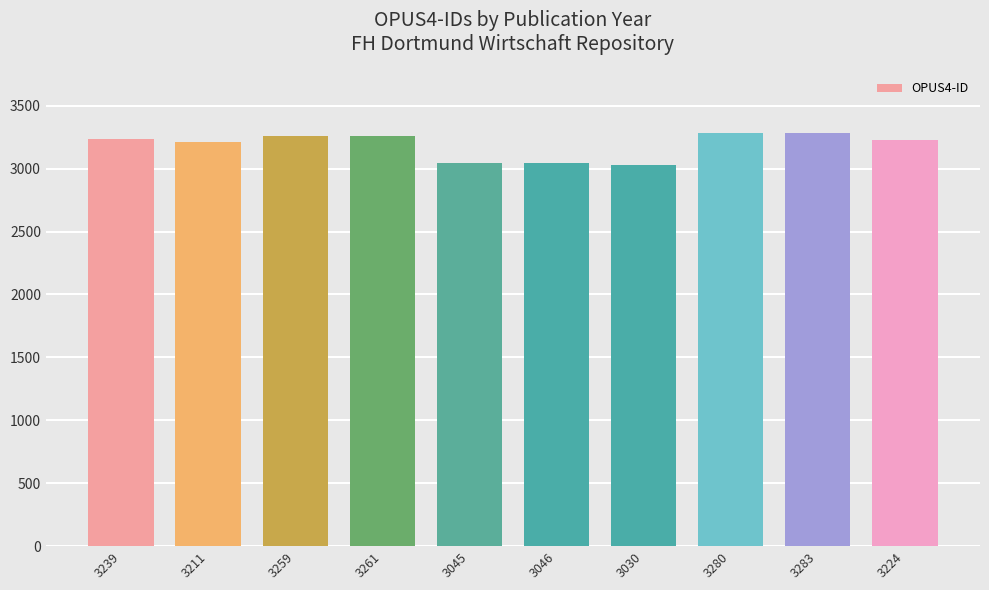

What is the difference between the maximum and minimum values?

253